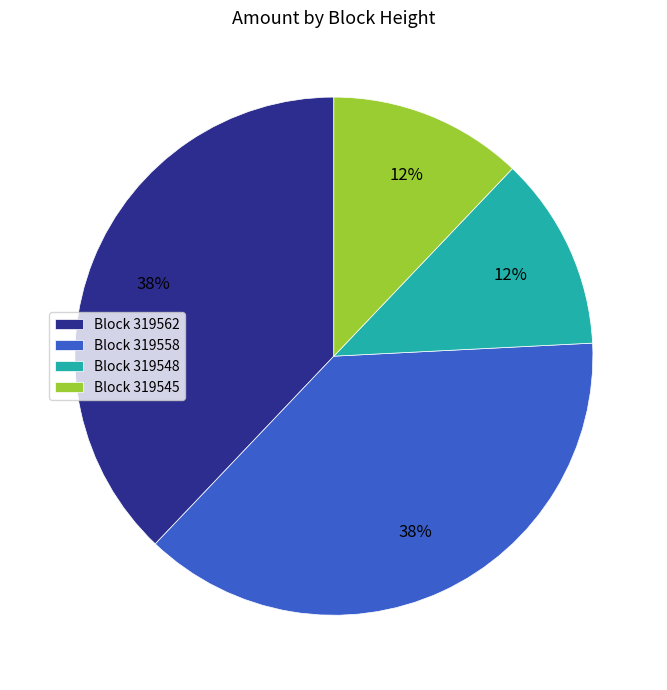

To the nearest percent, what portion does Block 319548 represent?

12%